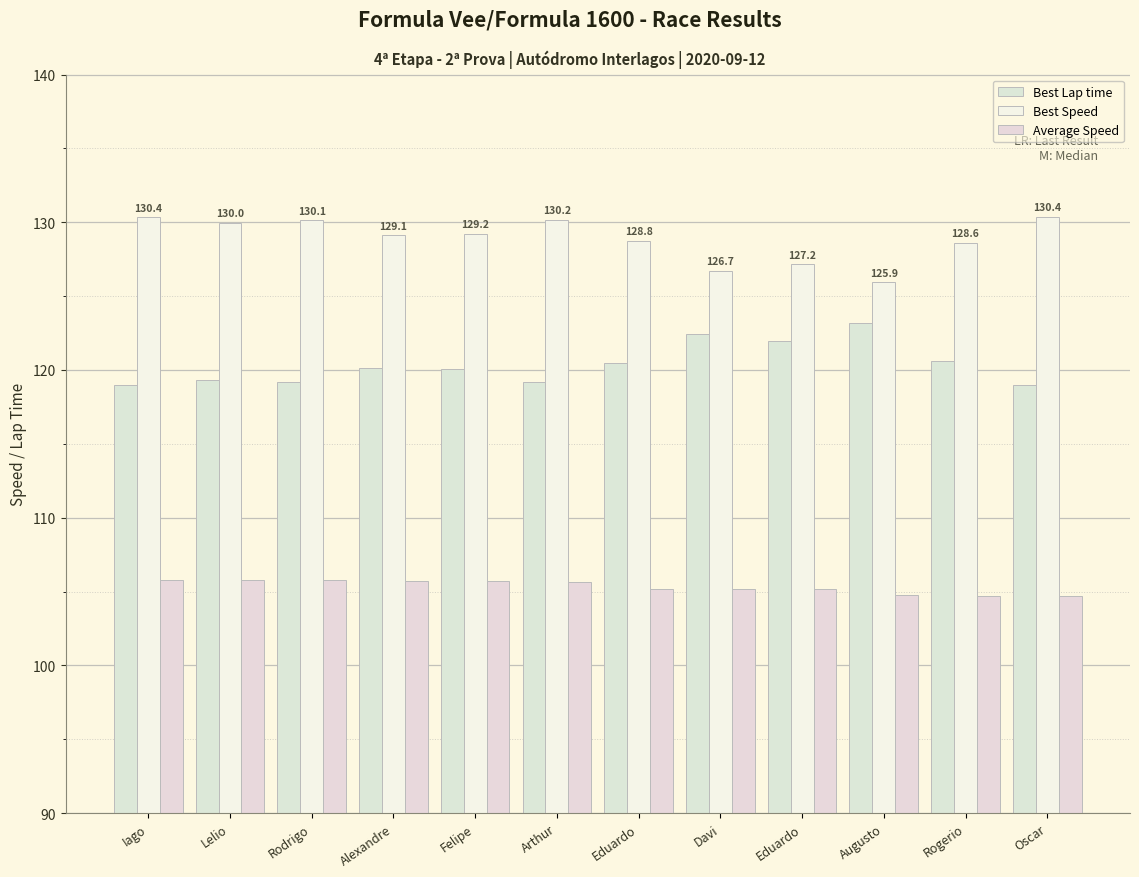

List the labels in order of Best Speed value, largest first.

Oscar, Iago, Arthur, Rodrigo, Lelio, Felipe, Alexandre, Eduardo, Rogerio, Eduardo, Davi, Augusto